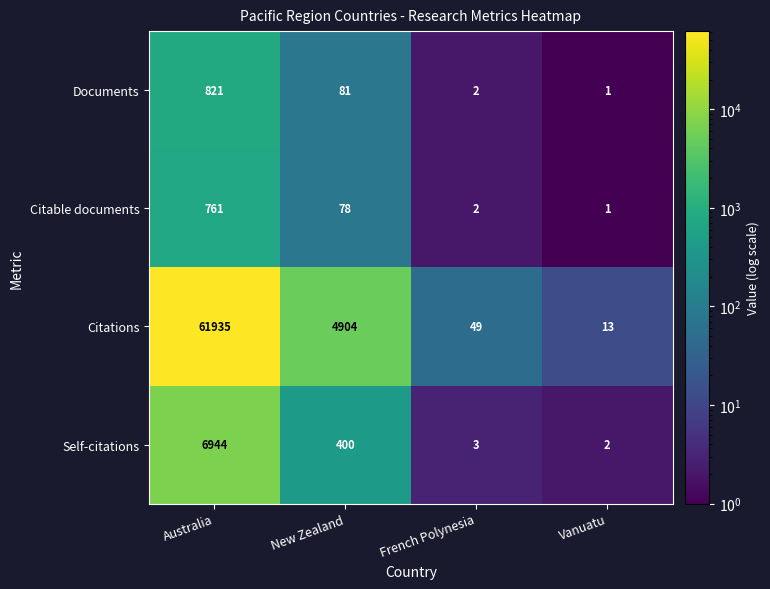

The Citations series shows 49 at French Polynesia. True or false?

True